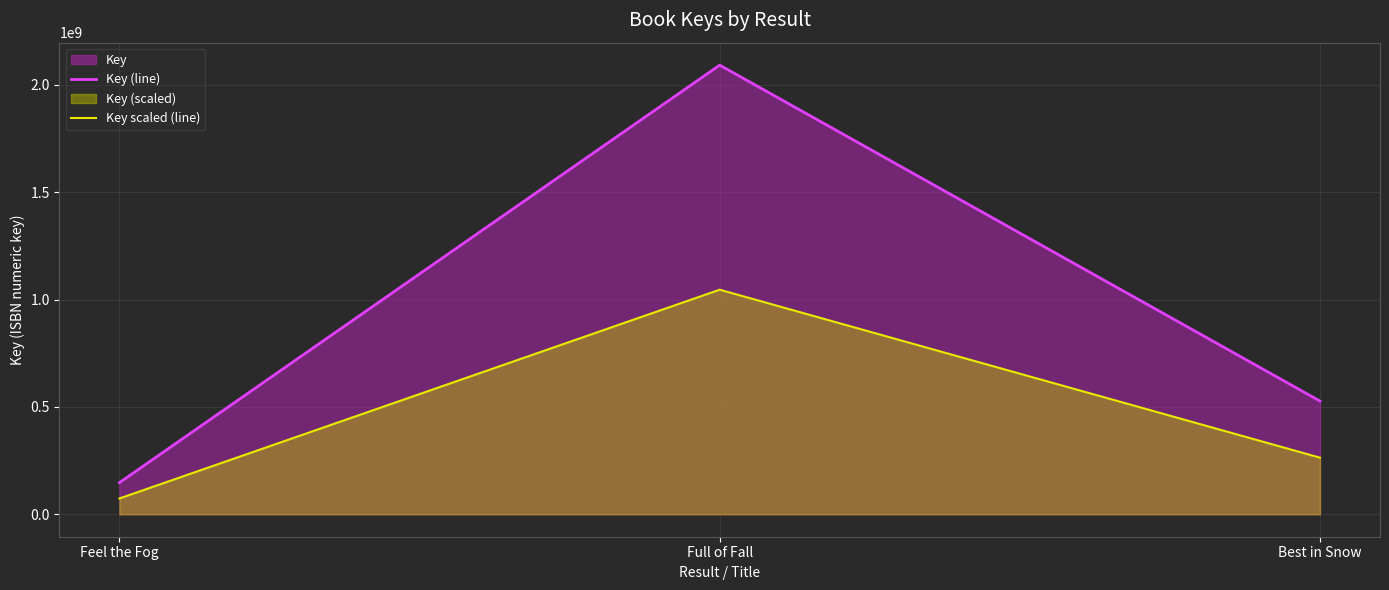

What is the sum of all Key scaled (line) values?

1383319355.5